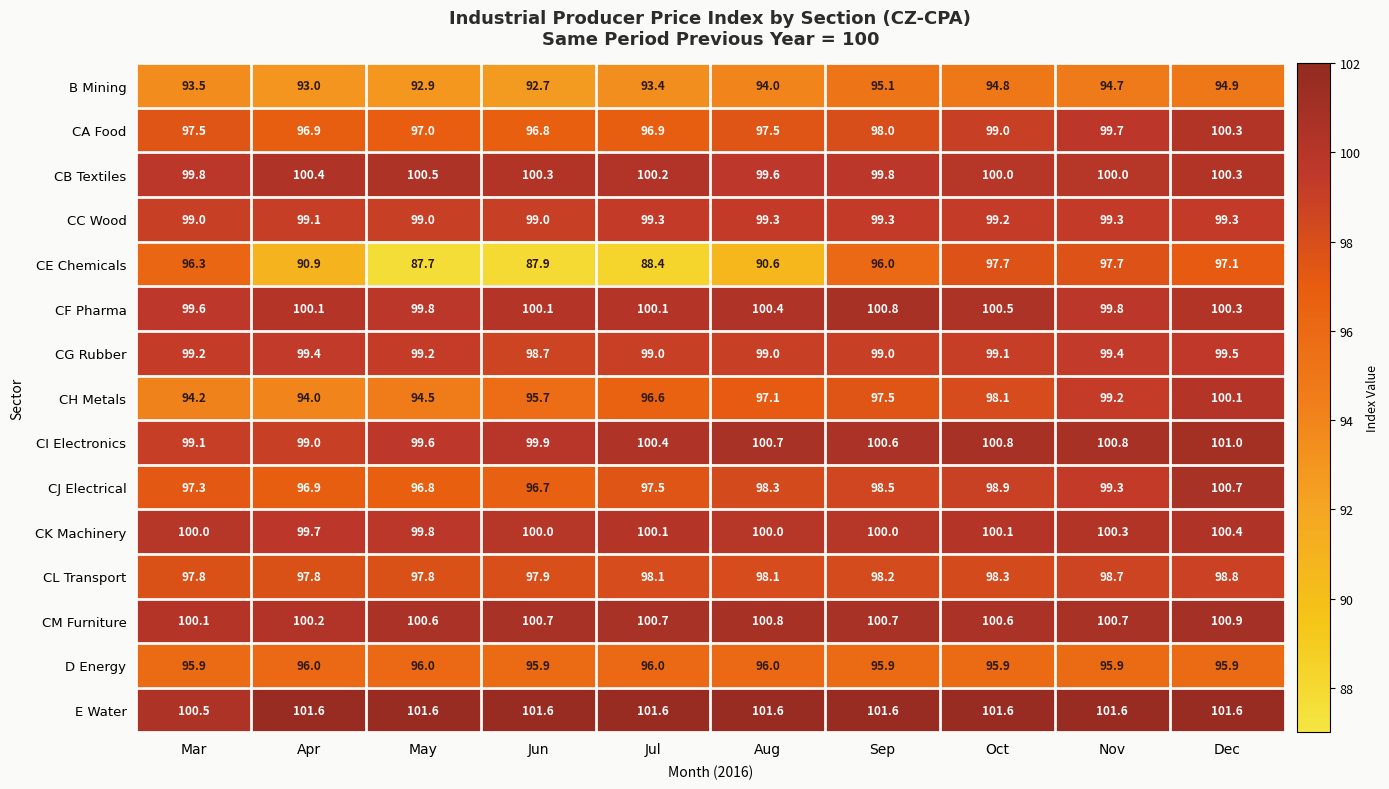

What is the sum of all CA Food values?

979.6